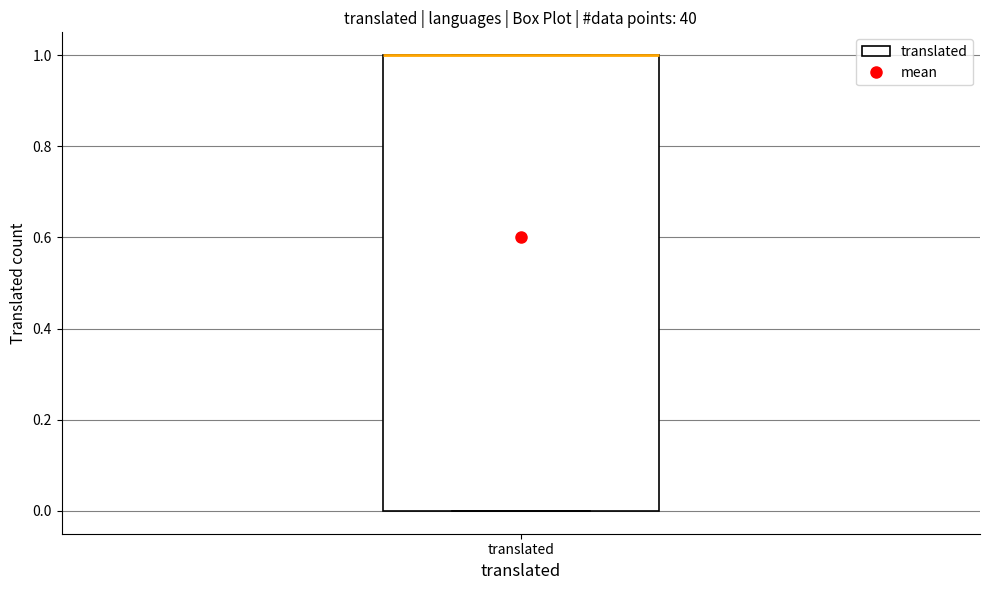

Where is the upper edge of the box for translated on the y-axis? The values are not printed on the chart, so give them approximately, as read against the axis.

1